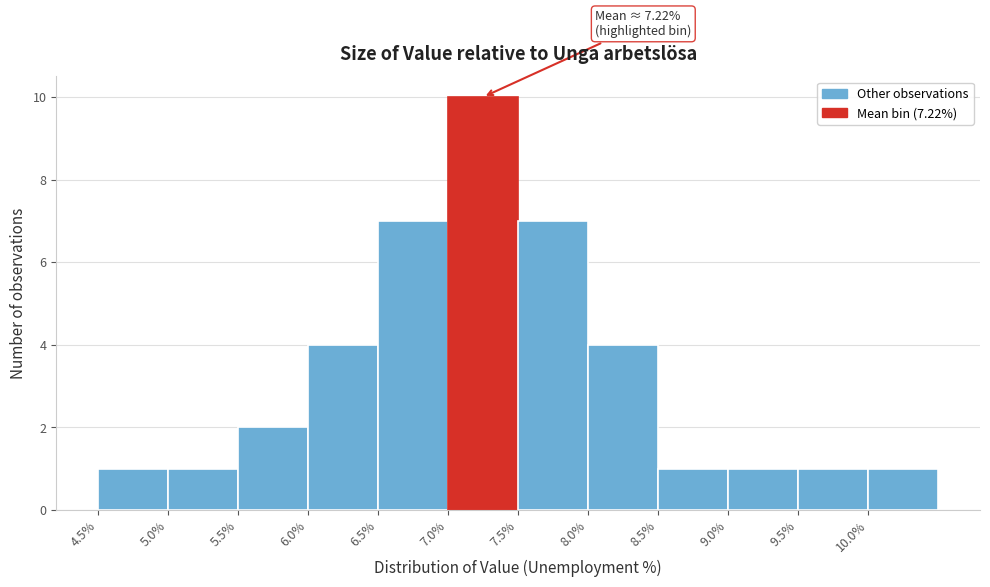

Which range on the x-axis has the tallest bar?

7.0 to 7.5